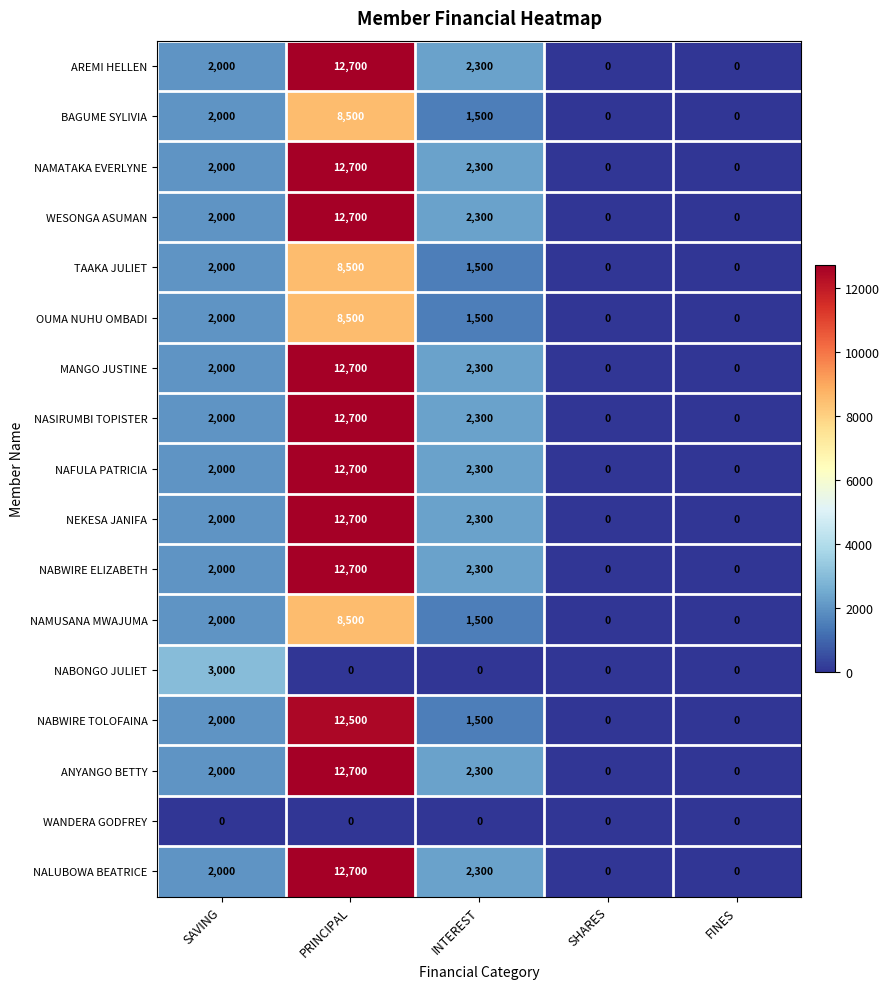

How many positive values does the NEKESA JANIFA series have?

3